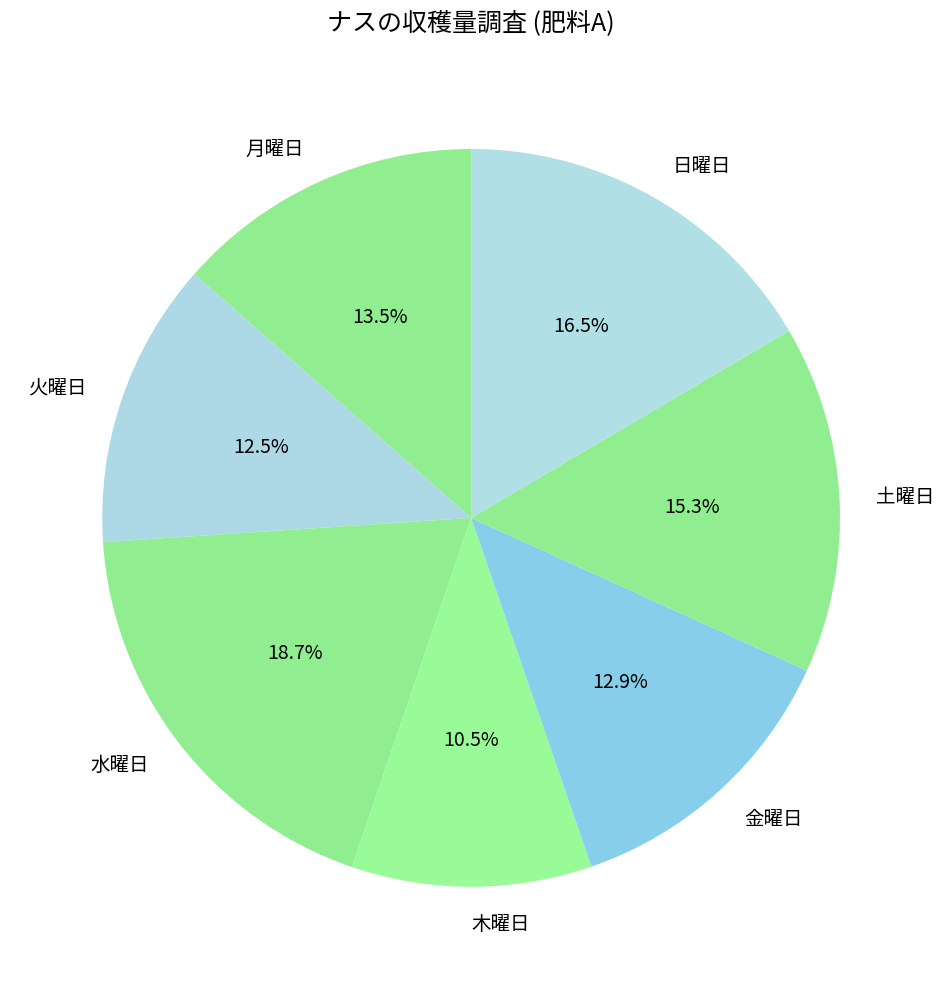

Is the sum of 火曜日 and 月曜日 greater than half?

No